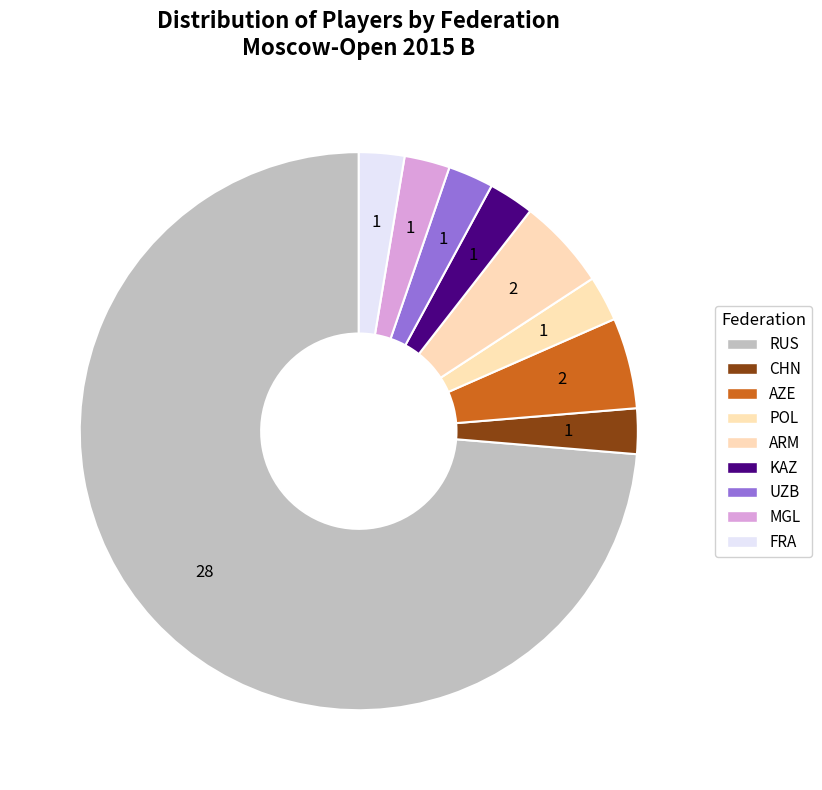

What is the change in value from RUS to UZB?

-27